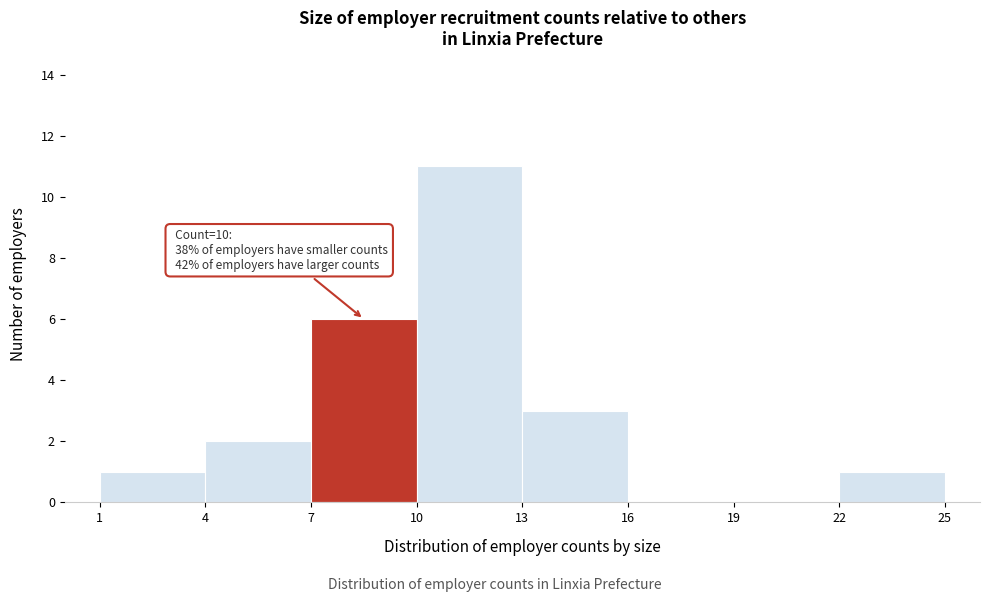

Which range on the x-axis has the tallest bar?

10 to 13